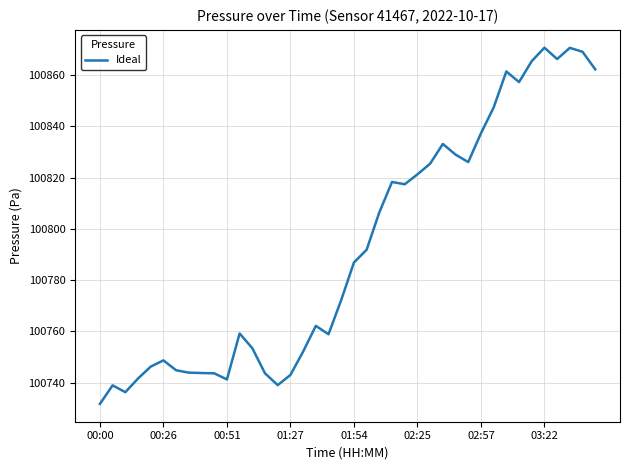

What is the maximum value shown in the chart?

100870.6